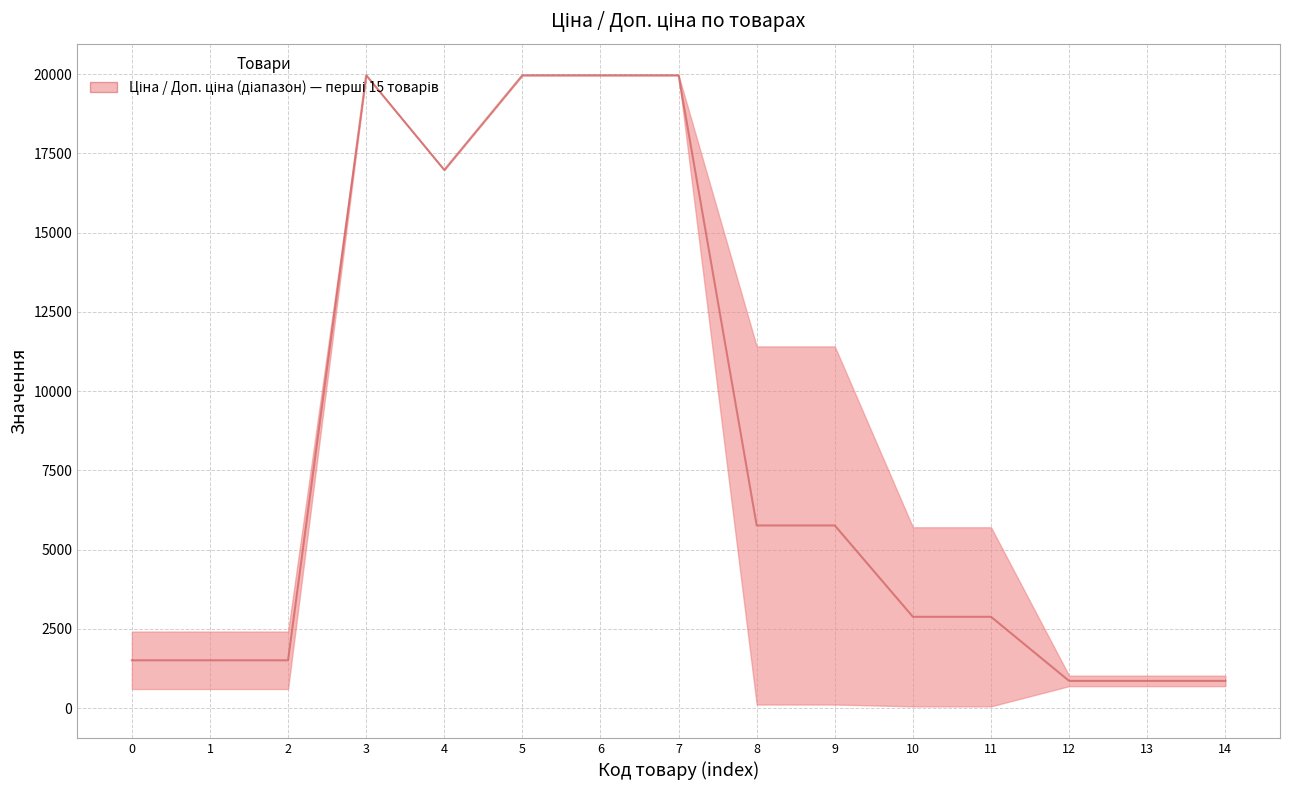

Between 11 and 10, which is larger?

11